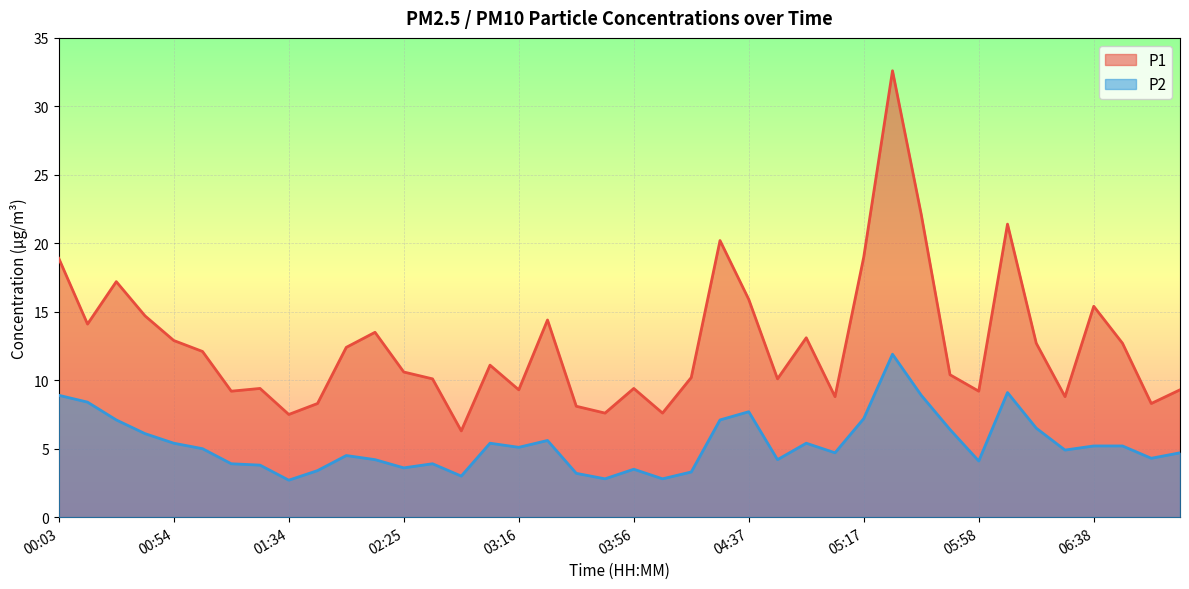

The value of P1 at 01:14 is 9.2. True or false?

True